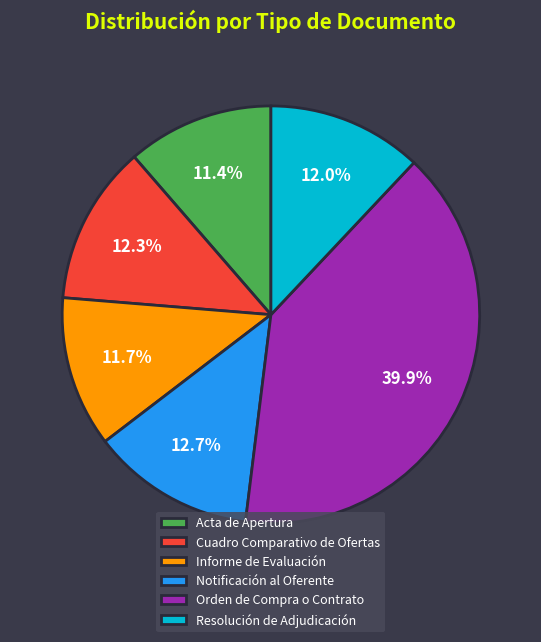

How many slices are in this pie chart?

6